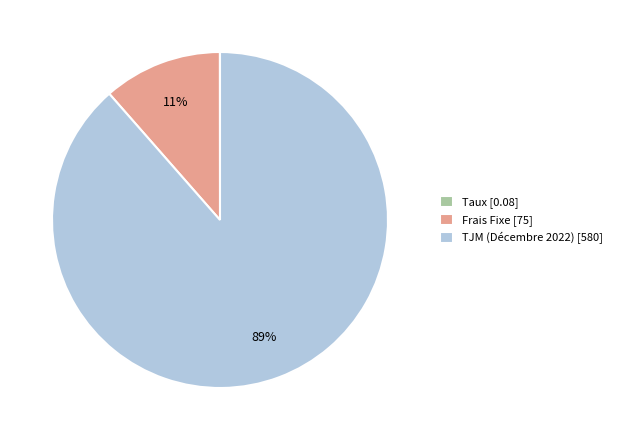

To the nearest percent, what is the difference between the largest and smallest slice percentages?

89%